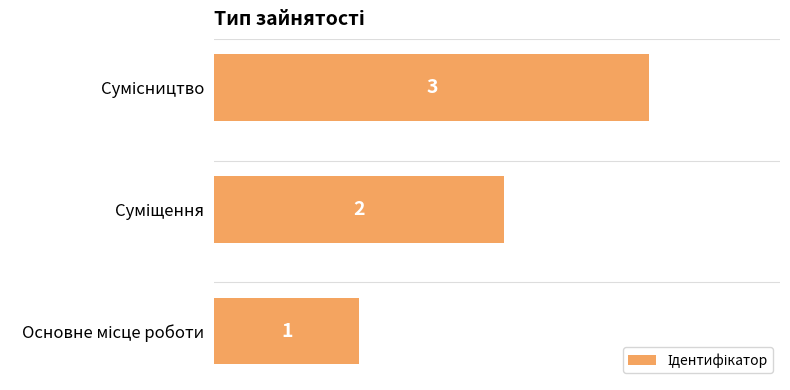

Count the number of data series in this chart.

1